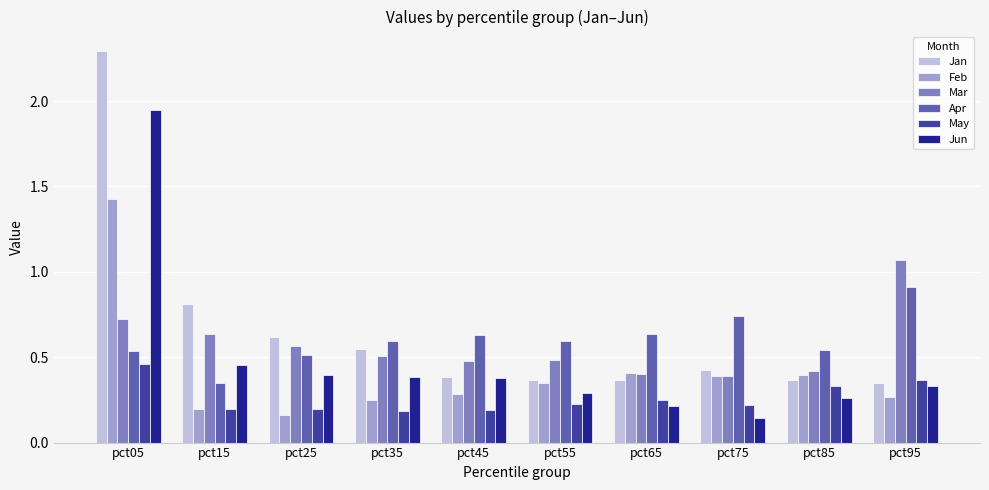

What is the sum of all May values?

2.6